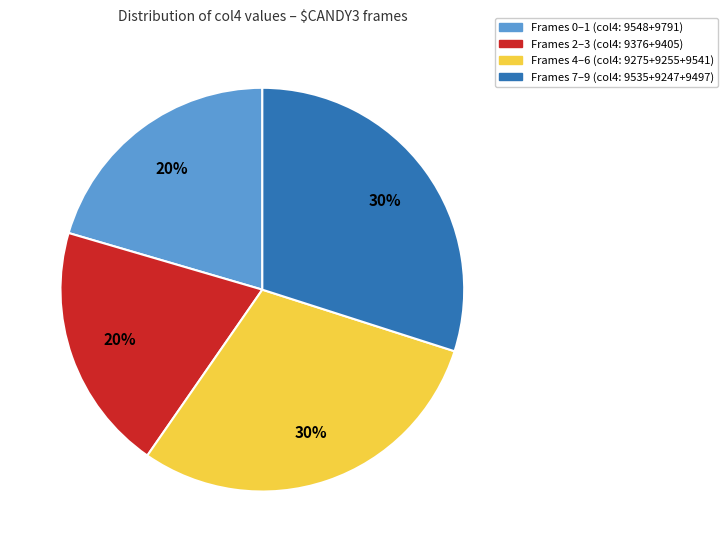

How many slices are in this pie chart?

4